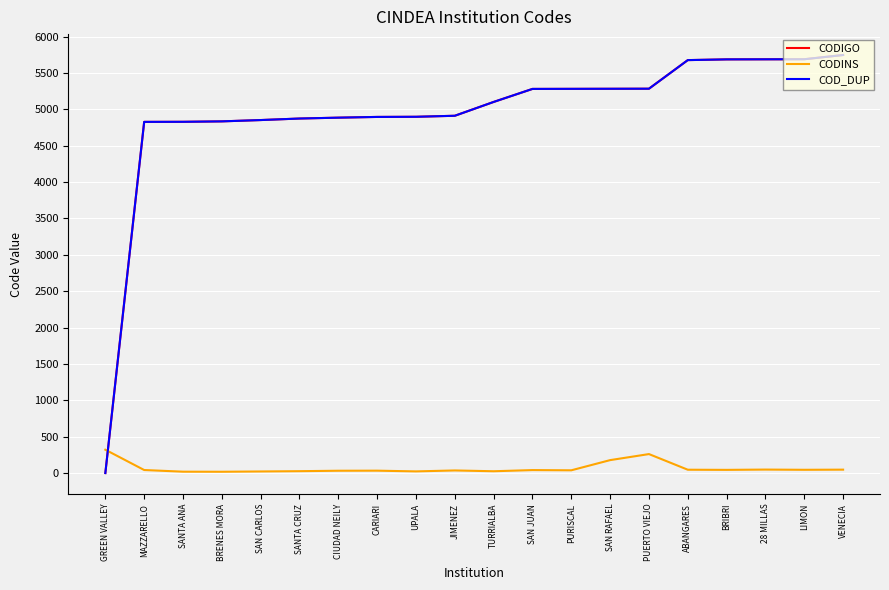

Which series has the largest total across all categories?

CODIGO